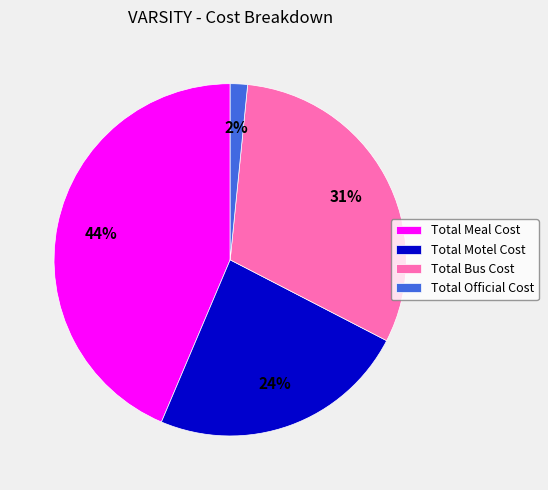

Which has a higher value, Total Bus Cost or Total Official Cost?

Total Bus Cost